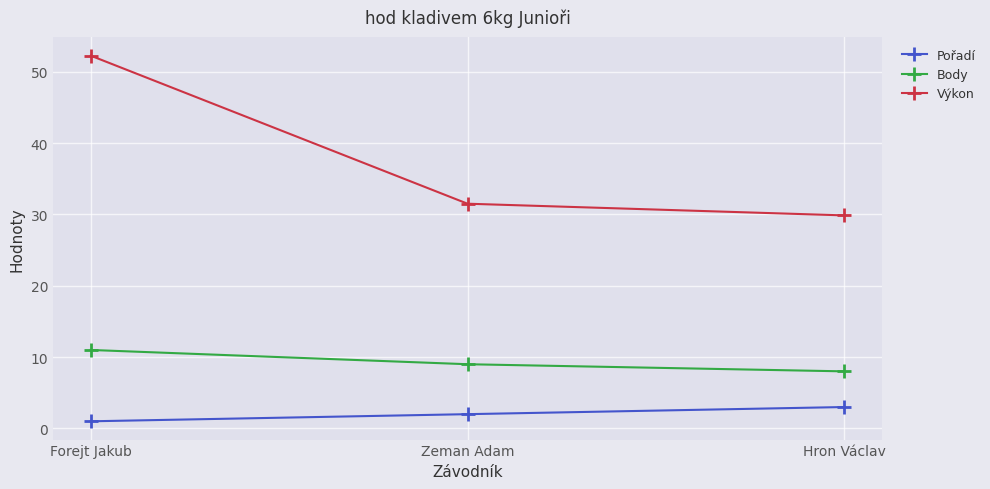

Which series has the widest spread of values?

Výkon